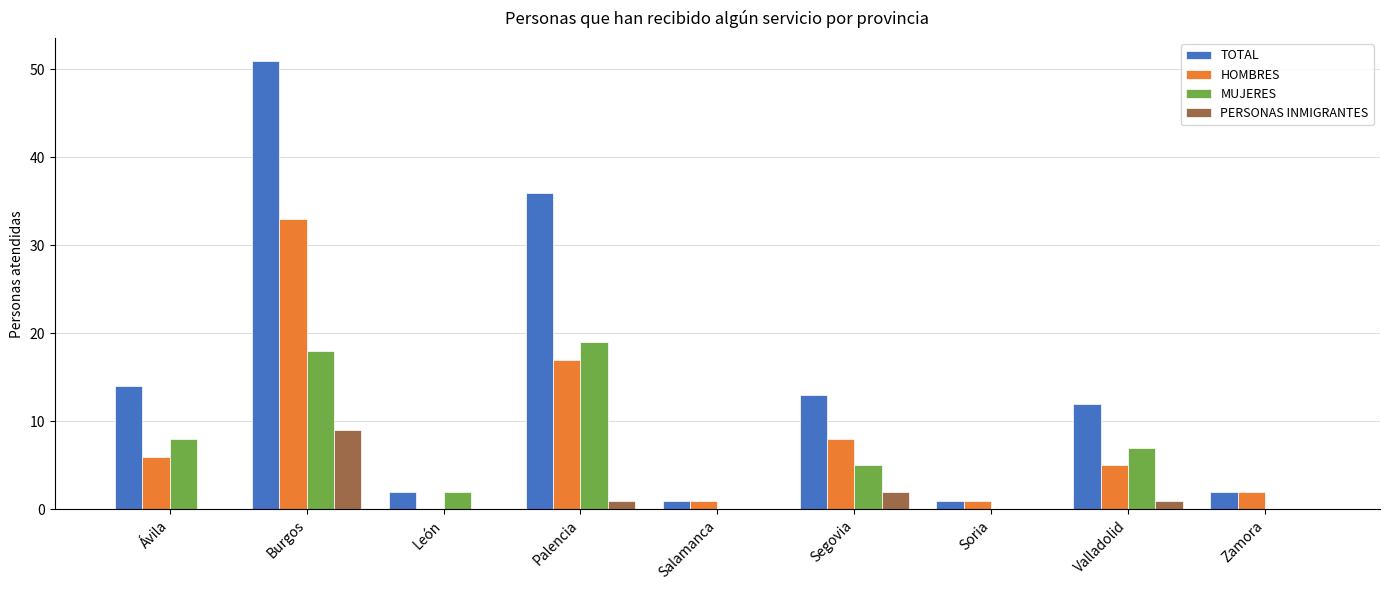

Is it true that HOMBRES equals 2 at Segovia?

False